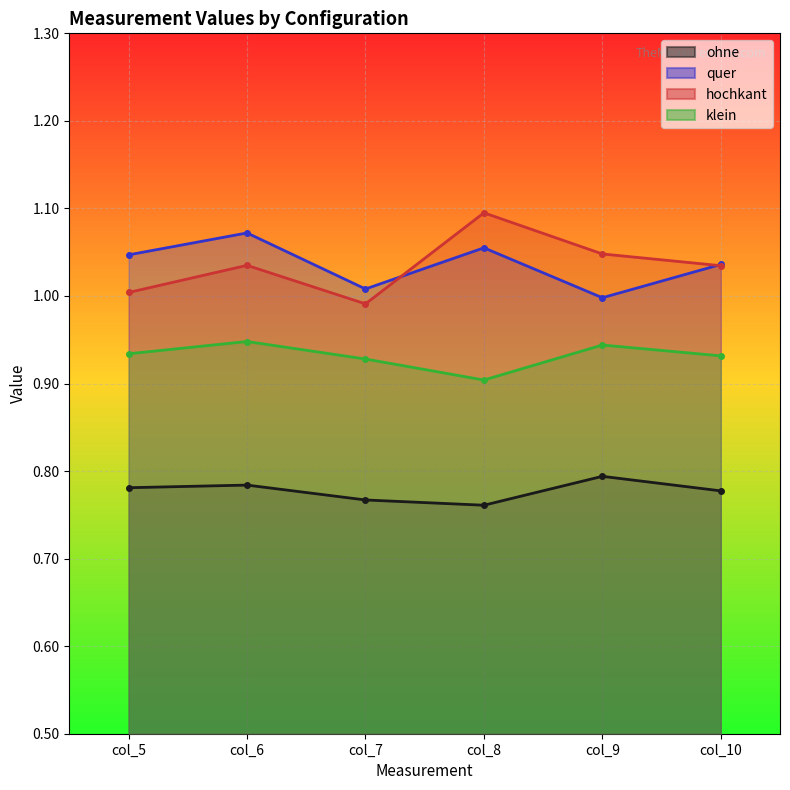

Reading left to right, what are all the values shown in this chart?

ohne: 0.8	0.8	0.8	0.8	0.8	0.8
quer: 1.0	1.1	1.0	1.1	1.0	1.0
hochkant: 1.0	1.0	1.0	1.1	1.0	1.0
klein: 0.9	0.9	0.9	0.9	0.9	0.9